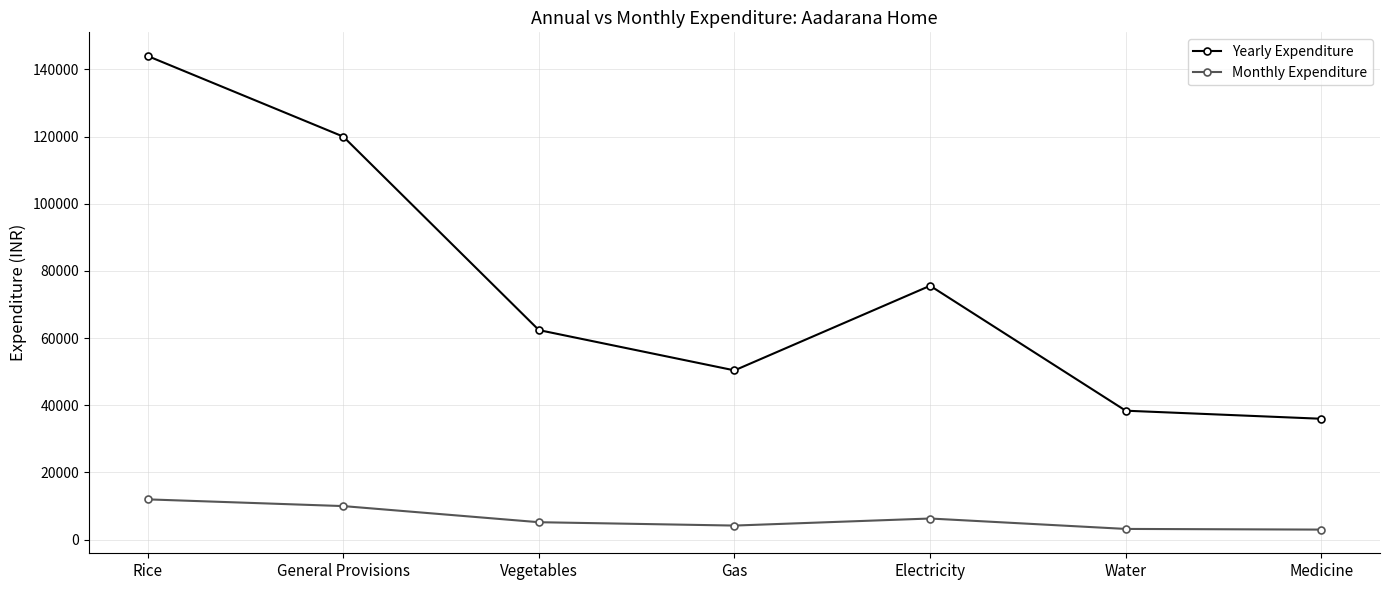

At Electricity, list the series in order from smallest to largest.

Monthly Expenditure, Yearly Expenditure